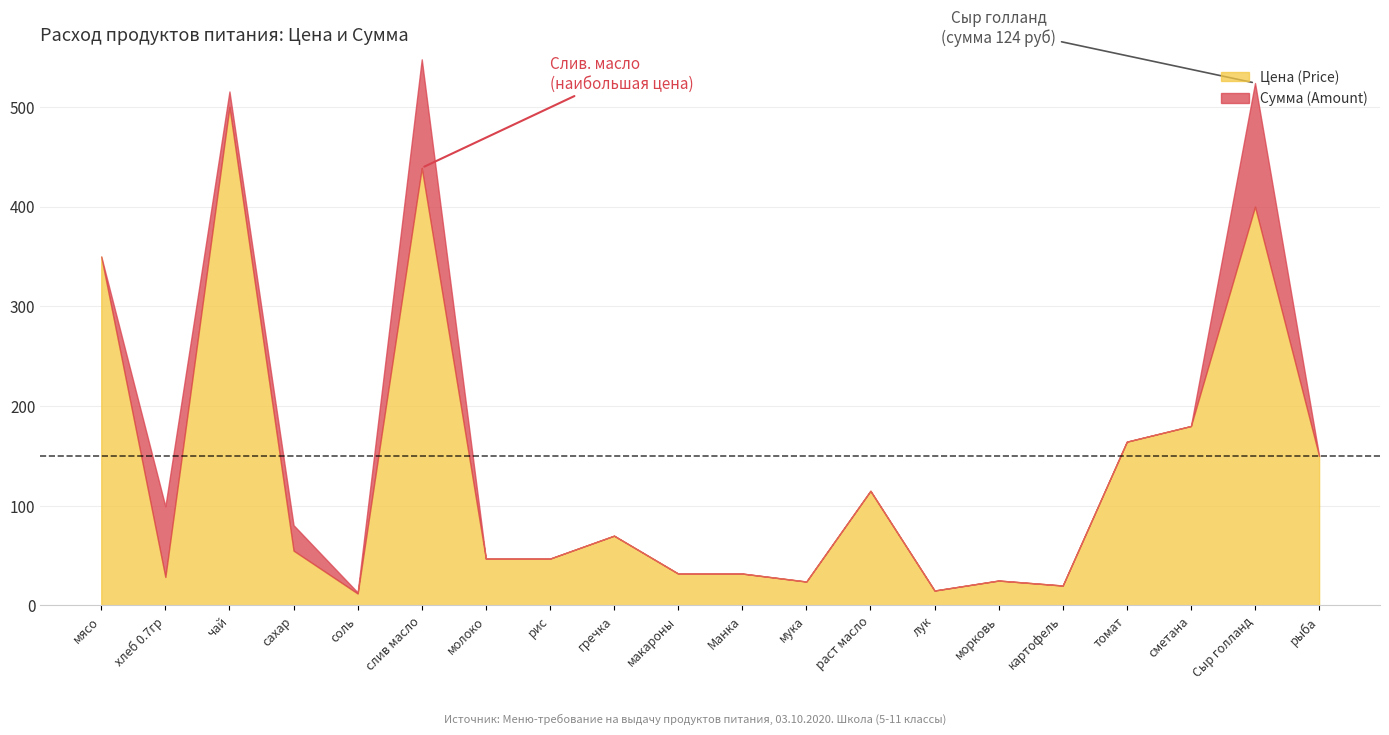

The value of Цена (Price) at слив масло is 438.9. True or false?

True